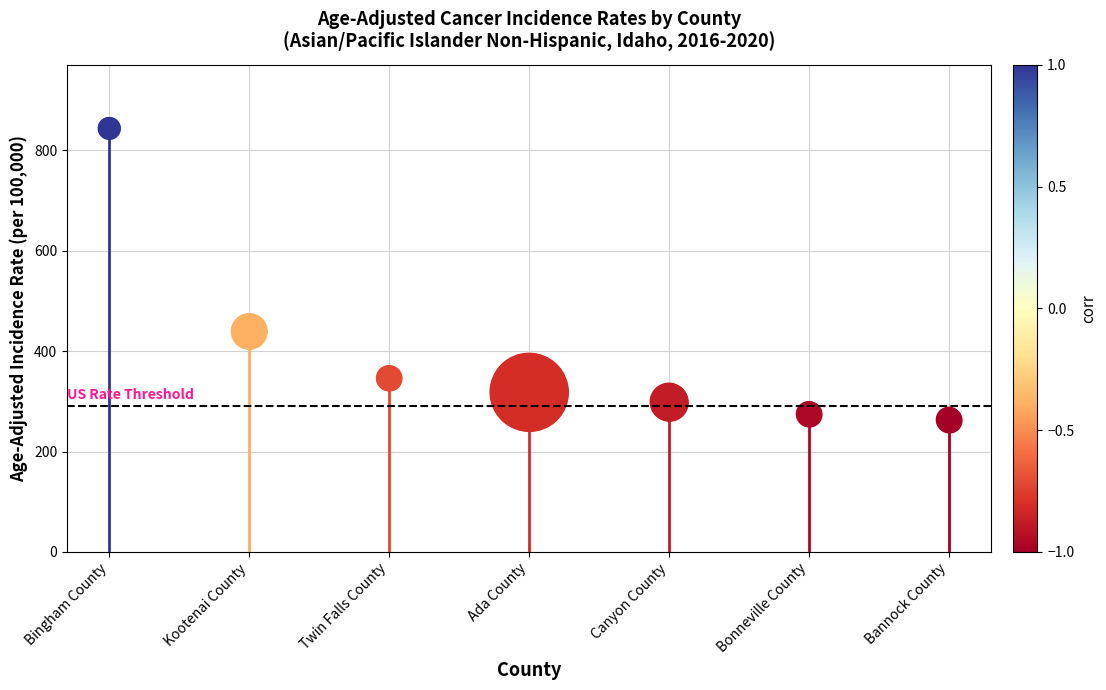

What is the change in value from Twin Falls County to Canyon County?

-47.3